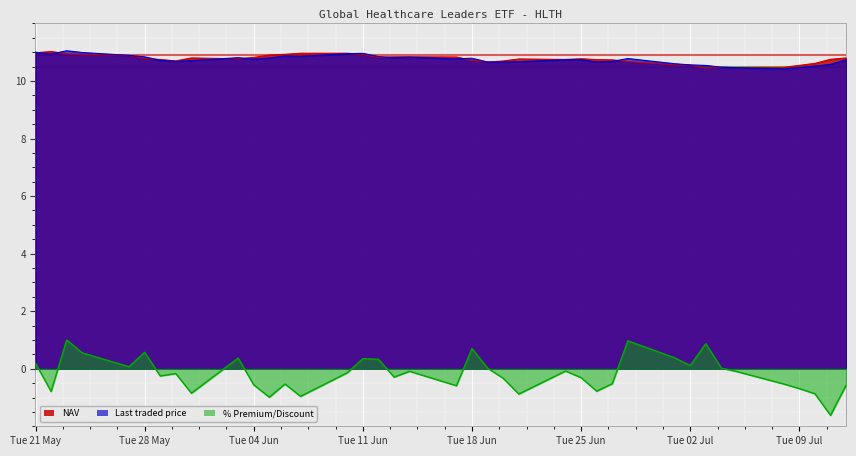

Which series has the widest spread of values?

% Premium/Discount